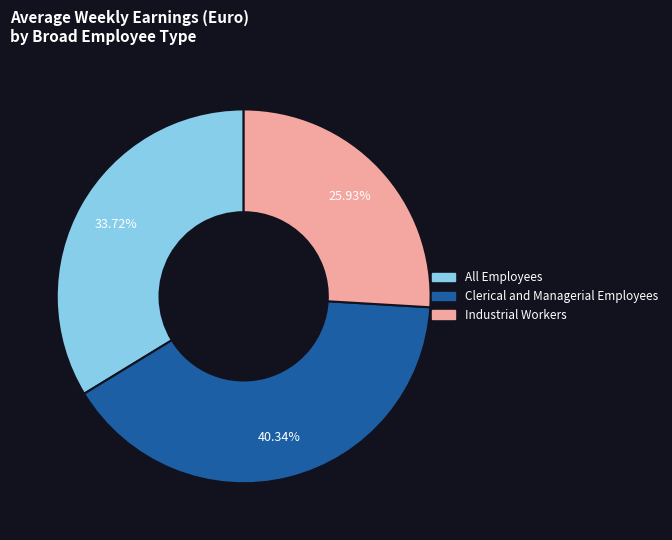

Does any single category account for the majority?

No